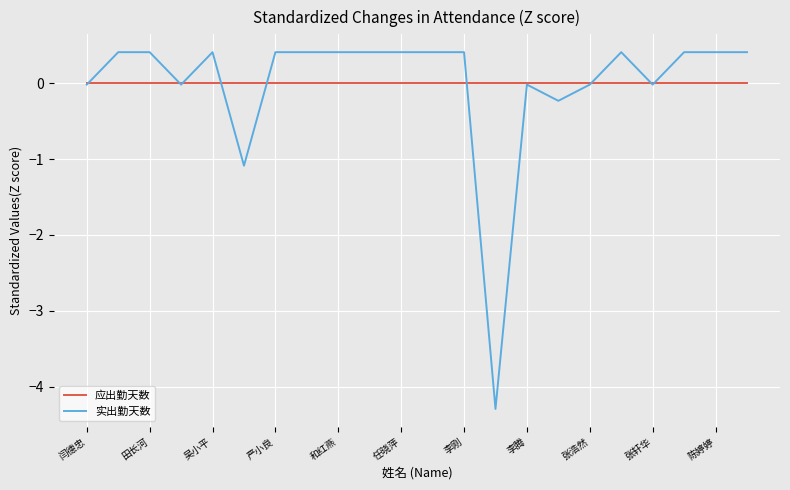

In 实出勤天数, how many points are lower than both neighbors (excluding endpoints)?

5